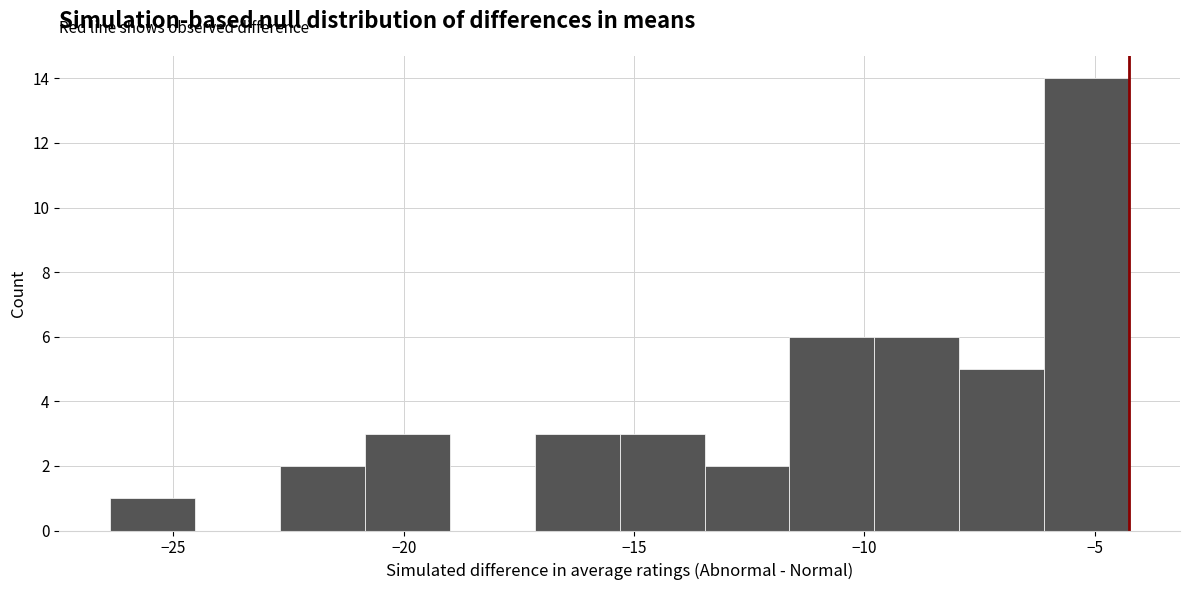

Around what value on the x-axis is the tallest bar? Give the approximate position of its centre, as read against the axis.

-5.0